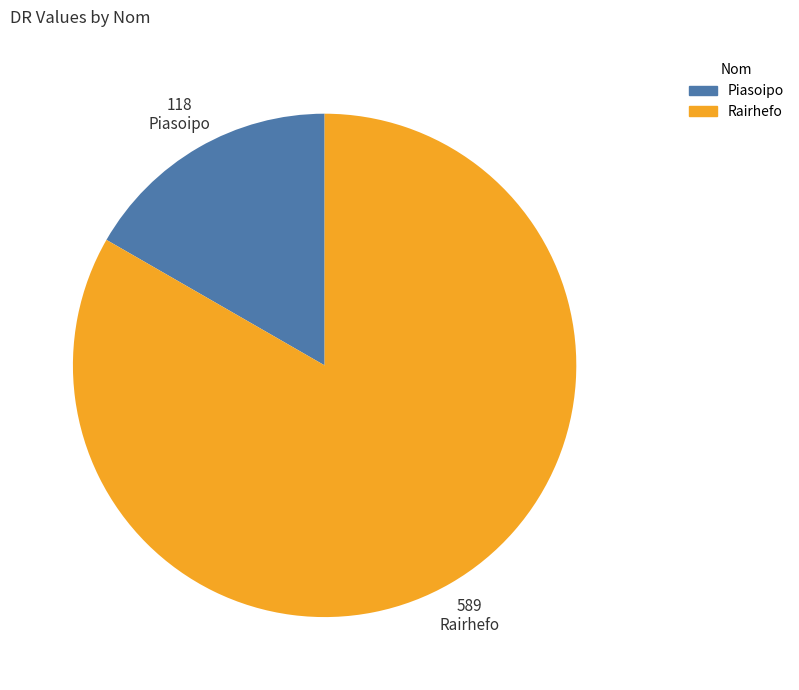

Does any single category account for the majority?

Yes